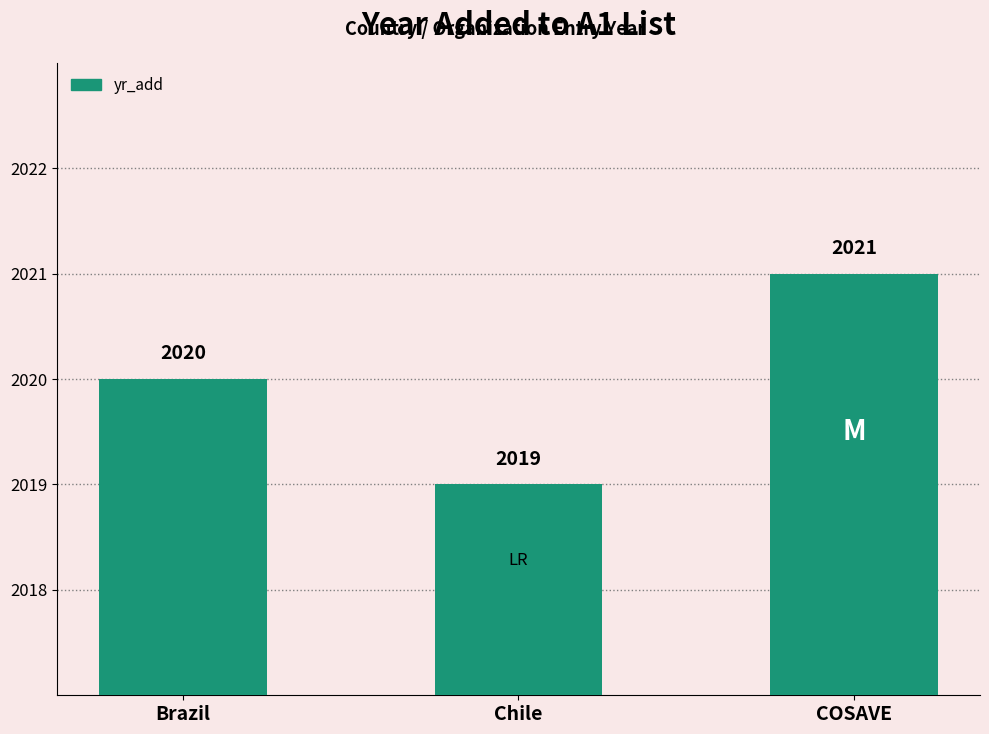

The value at Brazil is 1098. True or false?

False